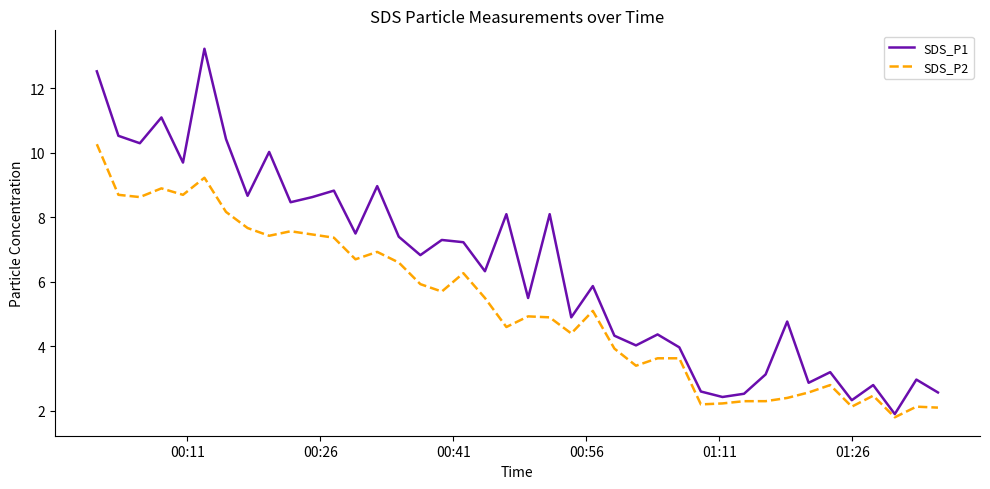

Which series has the largest range (max minus min)?

SDS_P1